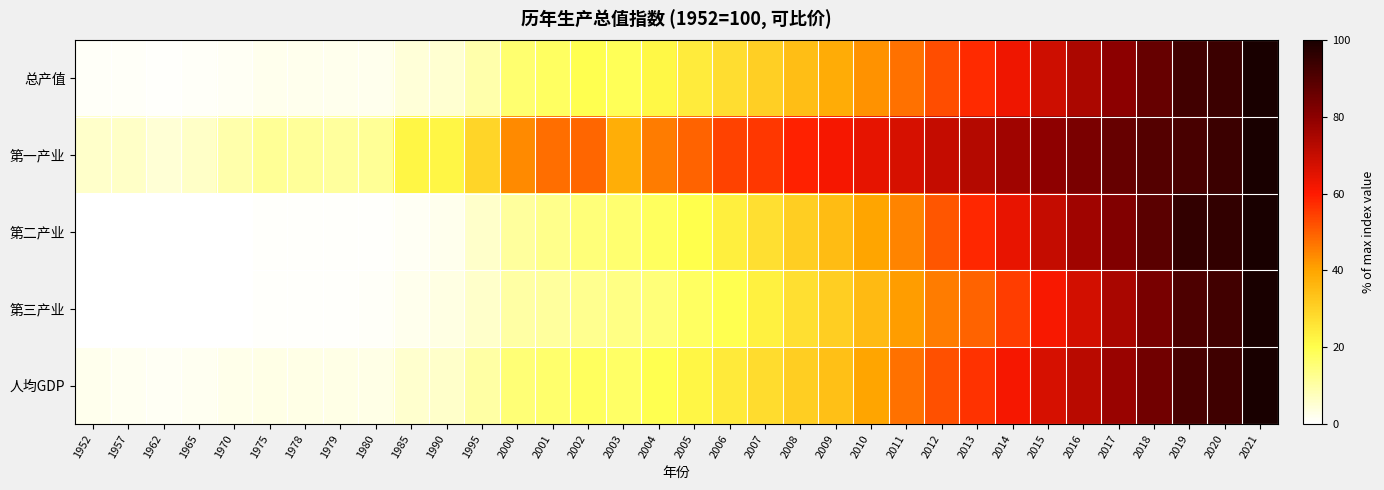

Which series has the largest total across all categories?

第一产业